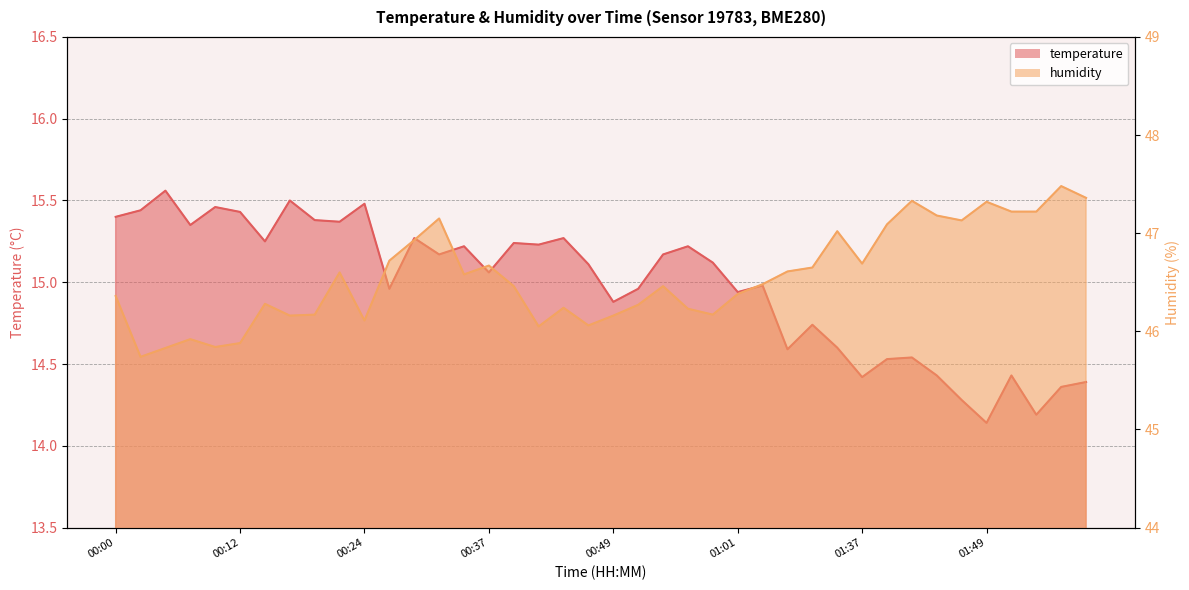

Which series has the largest total across all categories?

humidity